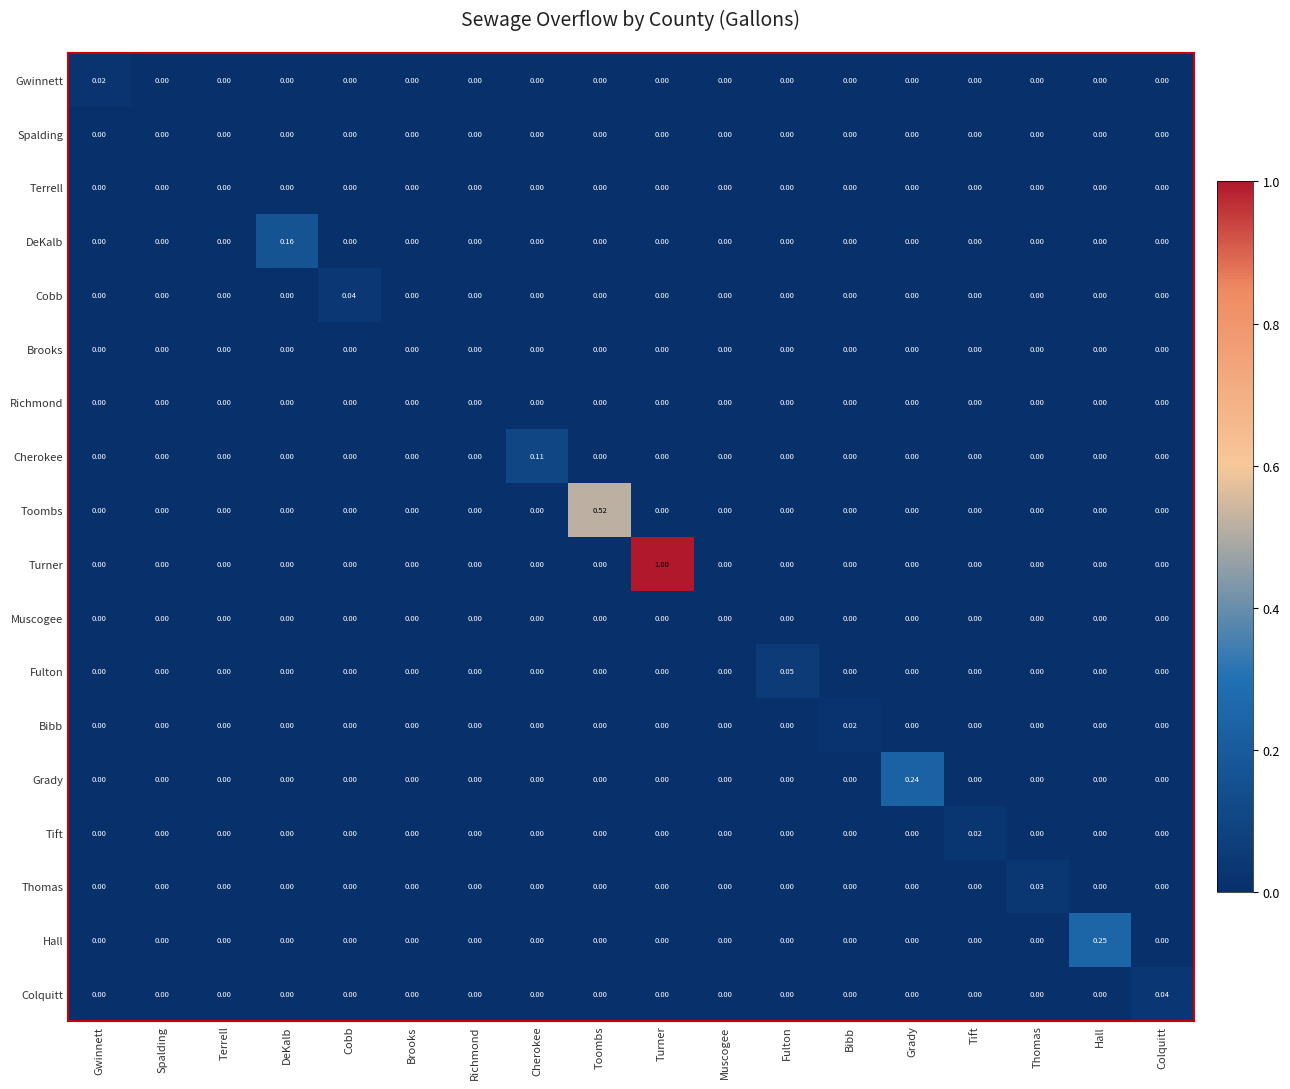

At which category is the sum across all series the highest?

Turner